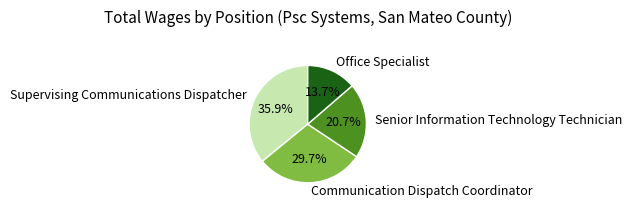

Which category has the smallest portion of the pie?

Office Specialist